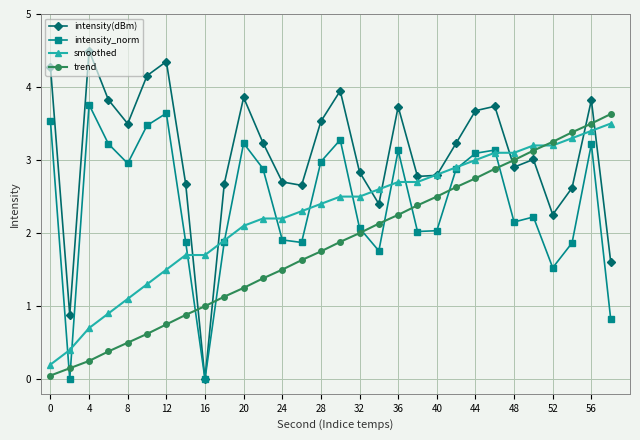

In intensity(dBm), how many points are higher than both neighbors (excluding endpoints)?

8